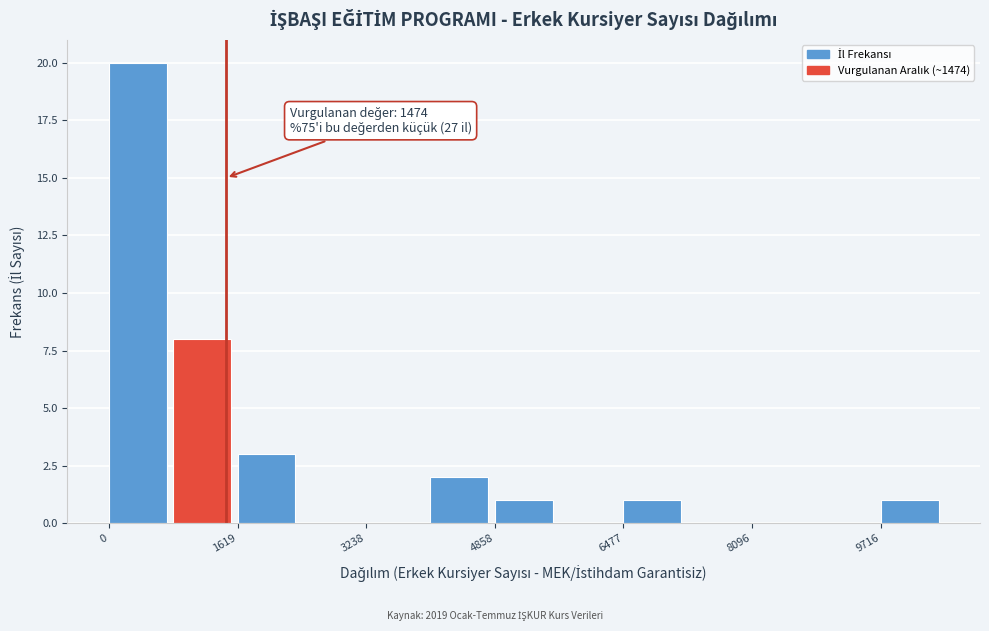

Over which range of the x-axis is the bar tallest?

0 to 800